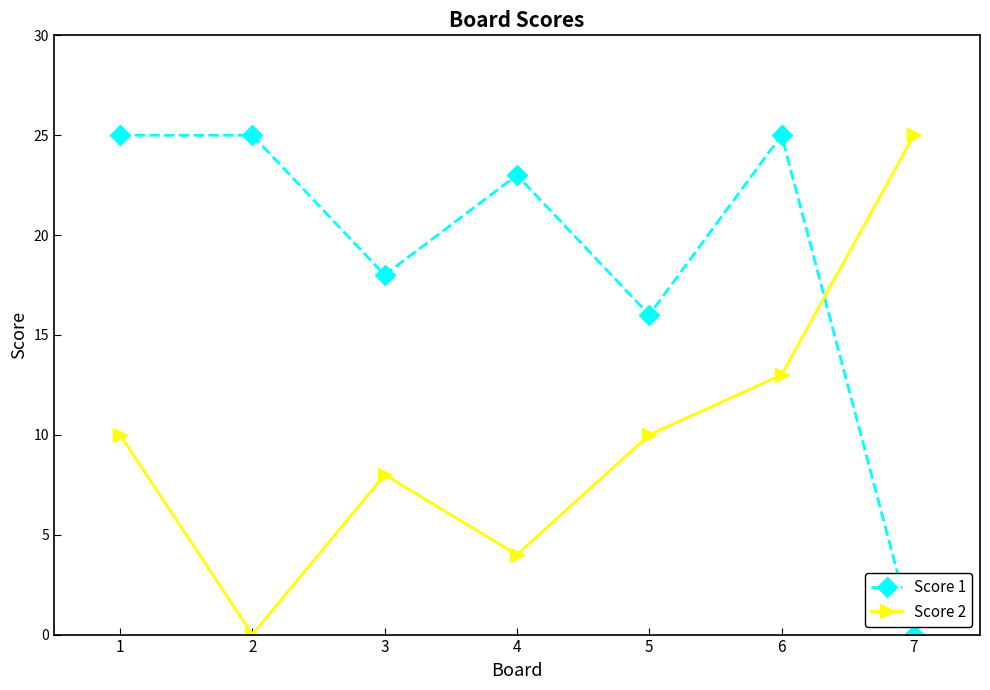

What is the value of the Score 1 point at the 1st from the left?

25